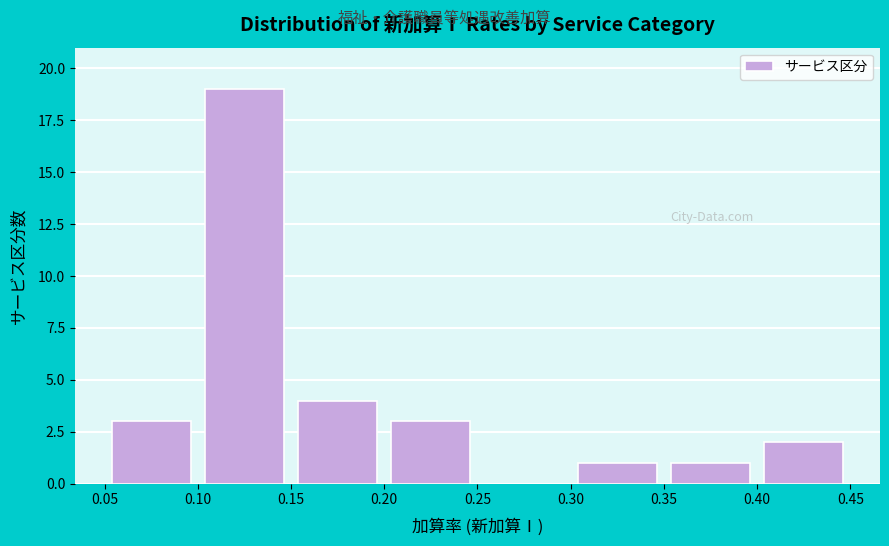

Reading left to right, list every bar in this chart as the range it spans on the x-axis followed by its height. The values are not printed on the chart, so give them approximately, as read against the axis.

0.05 to 0.10: 3
0.10 to 0.15: 19
0.15 to 0.20: 4
0.20 to 0.25: 3
0.25 to 0.30: 0
0.30 to 0.35: 1
0.35 to 0.40: 1
0.40 to 0.45: 2